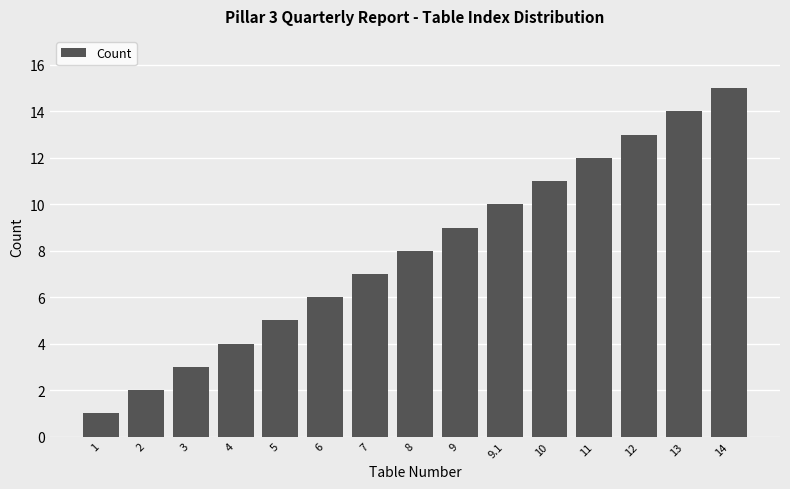

What is the label of the 10th bar from the left?

9.1